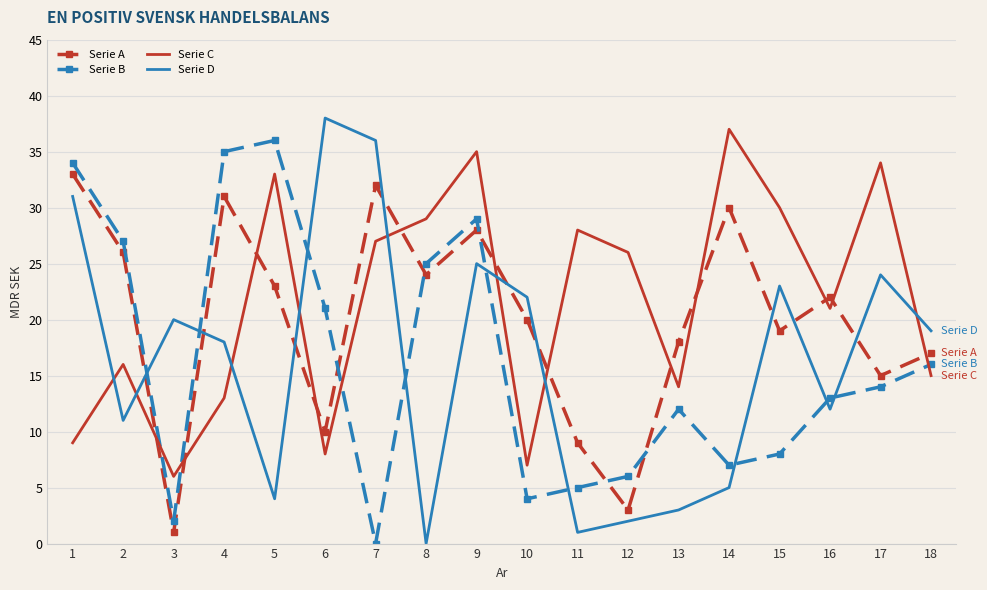

The Serie D series shows 14 at 9. True or false?

False